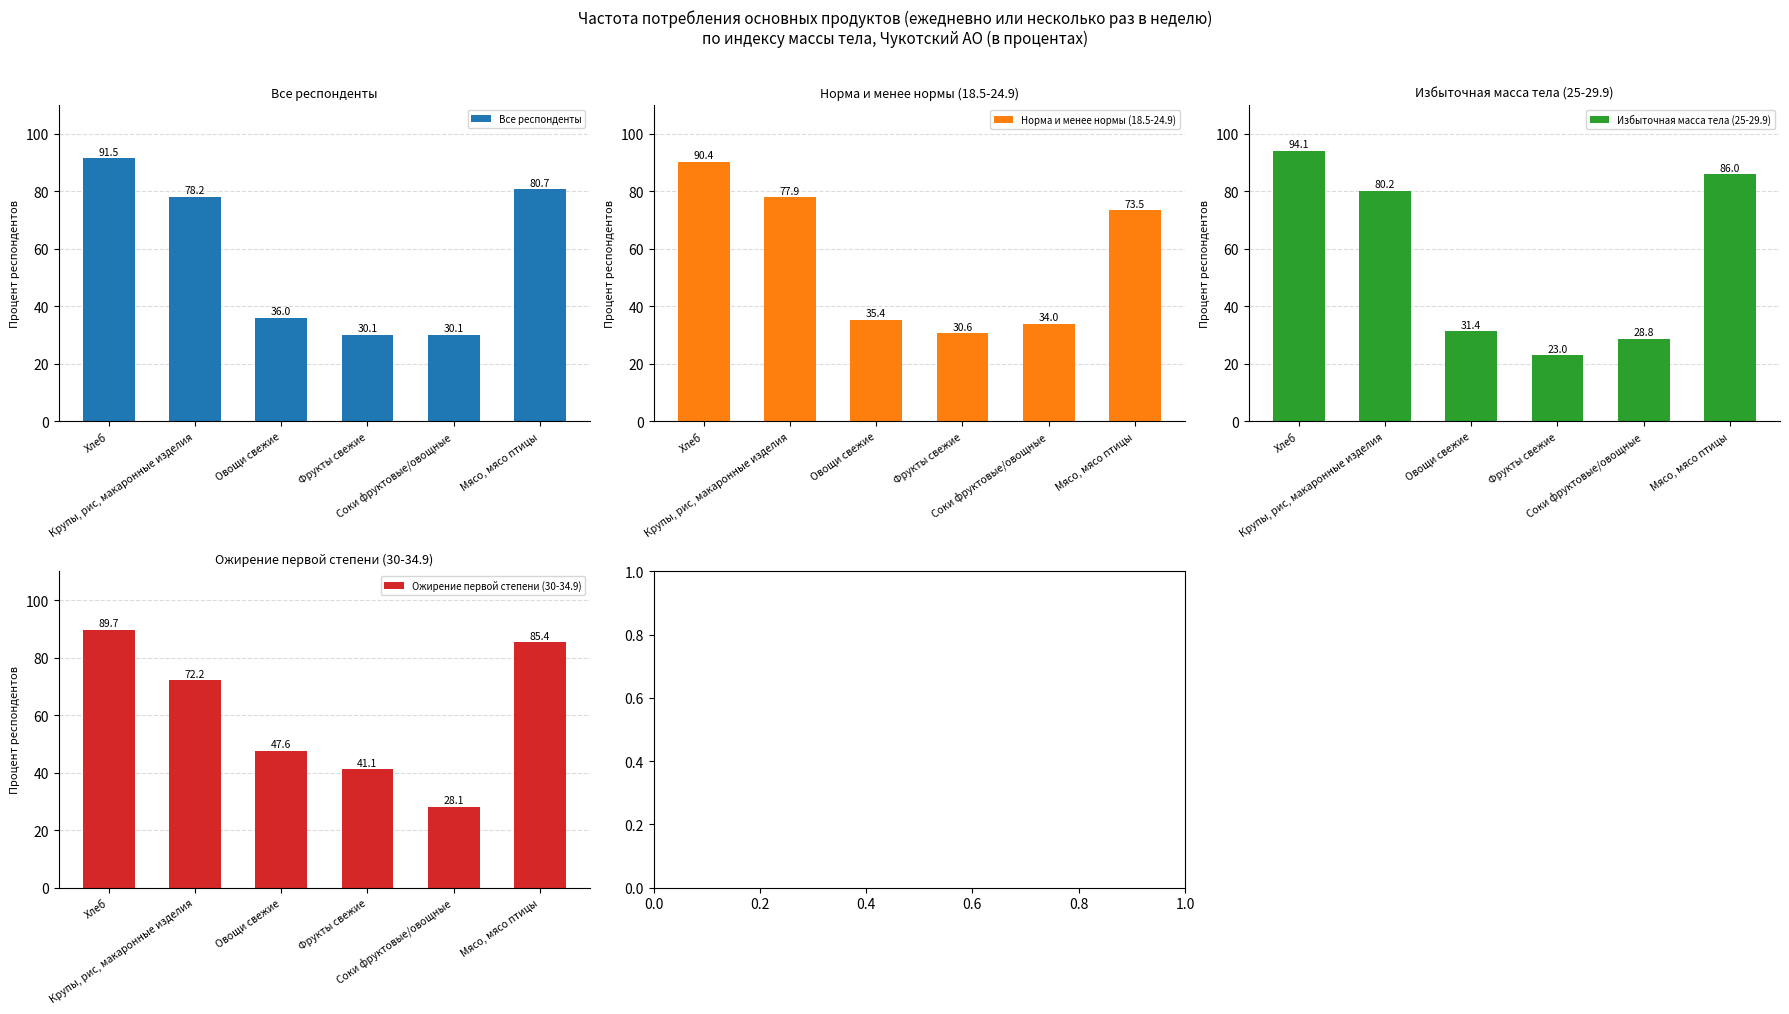

What is the value of the Норма и менее нормы (18.5-24.9) bar at the 5th from the left?

34.0